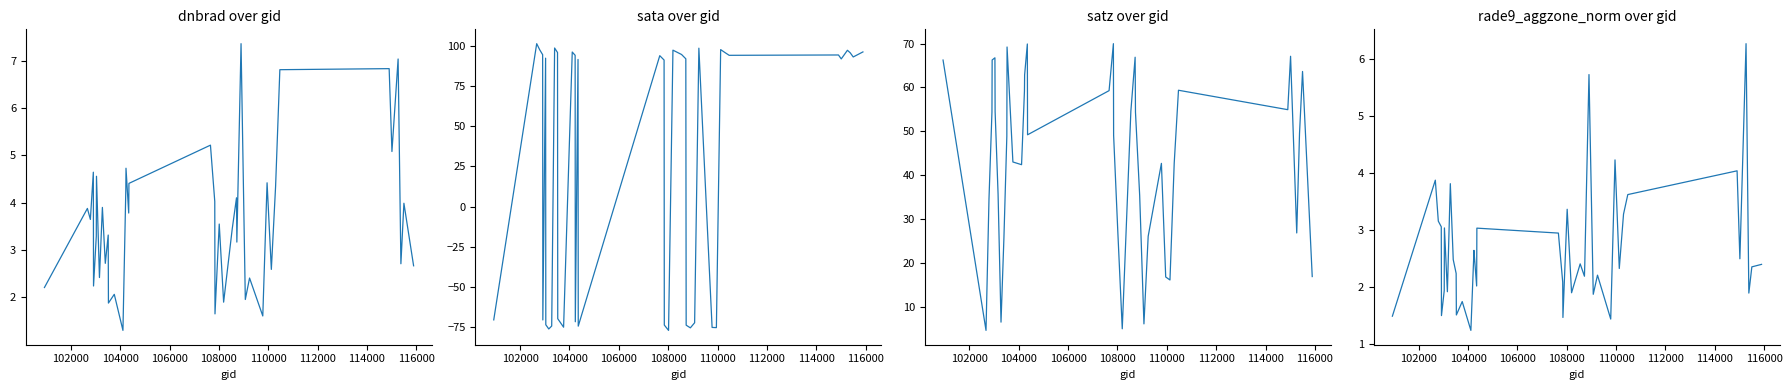

How many data points in sata are less than 92?

18